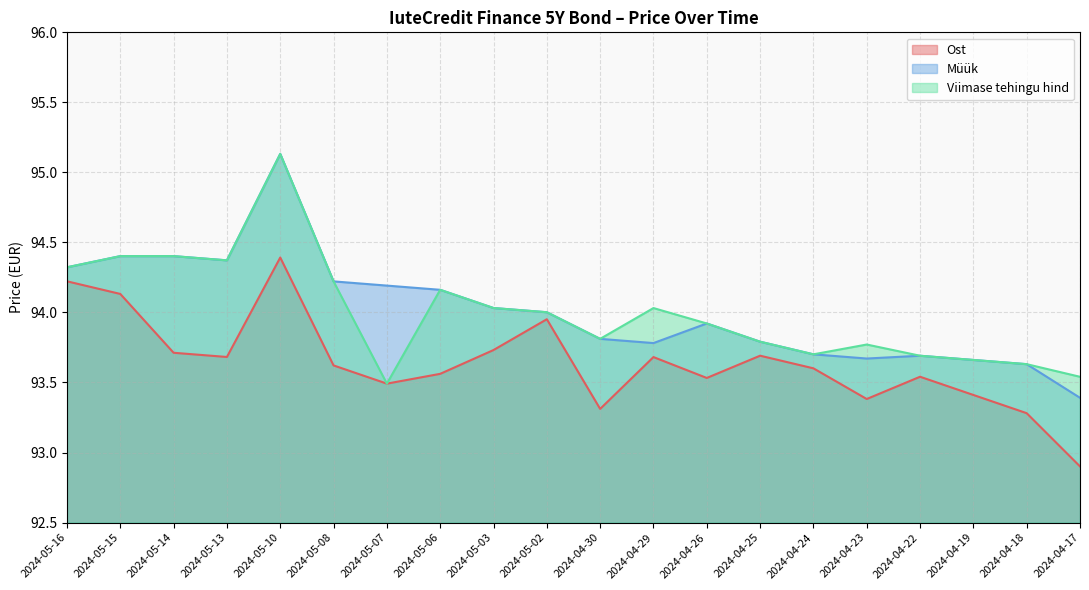

List the series in order of their peak value, highest first.

Müük, Viimase tehingu hind, Ost